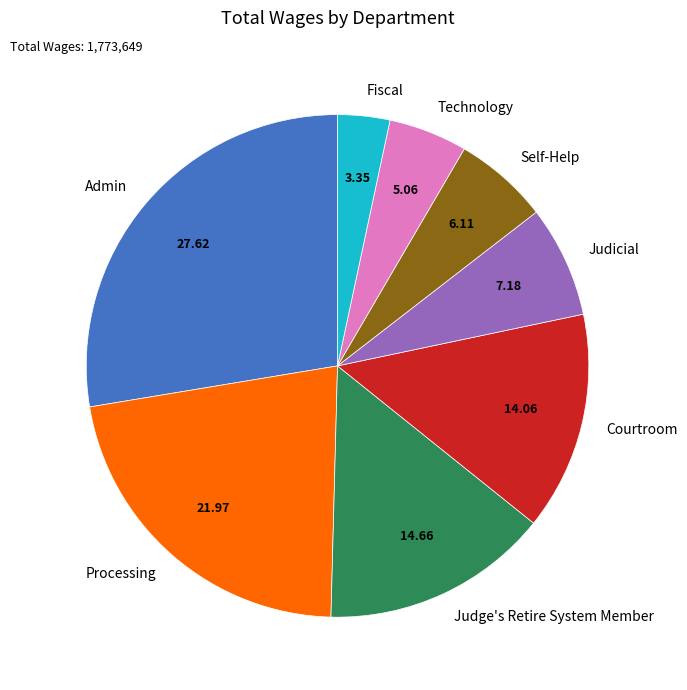

What is the ratio of the value at Technology to the value at Fiscal?

1.5